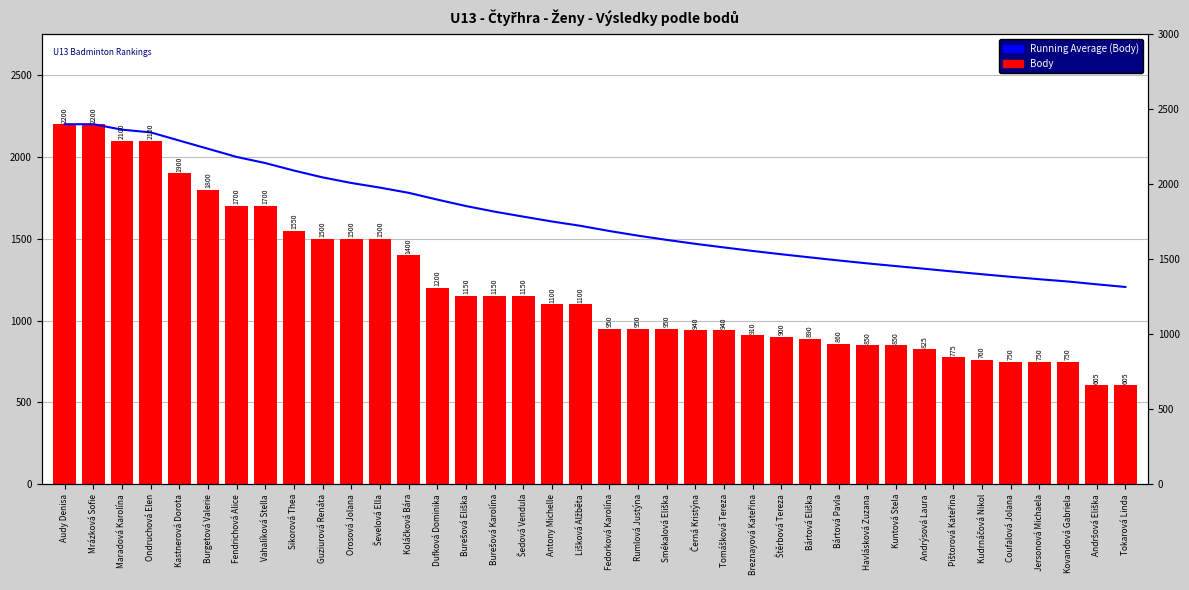

At how many categories does at least one series exceed 658?

38